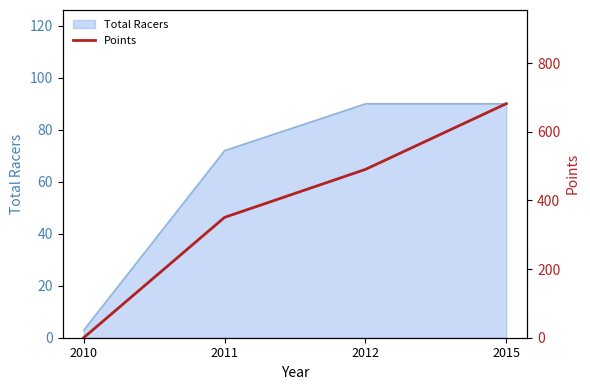

Which has a higher value, 2012 or 2015?

2015